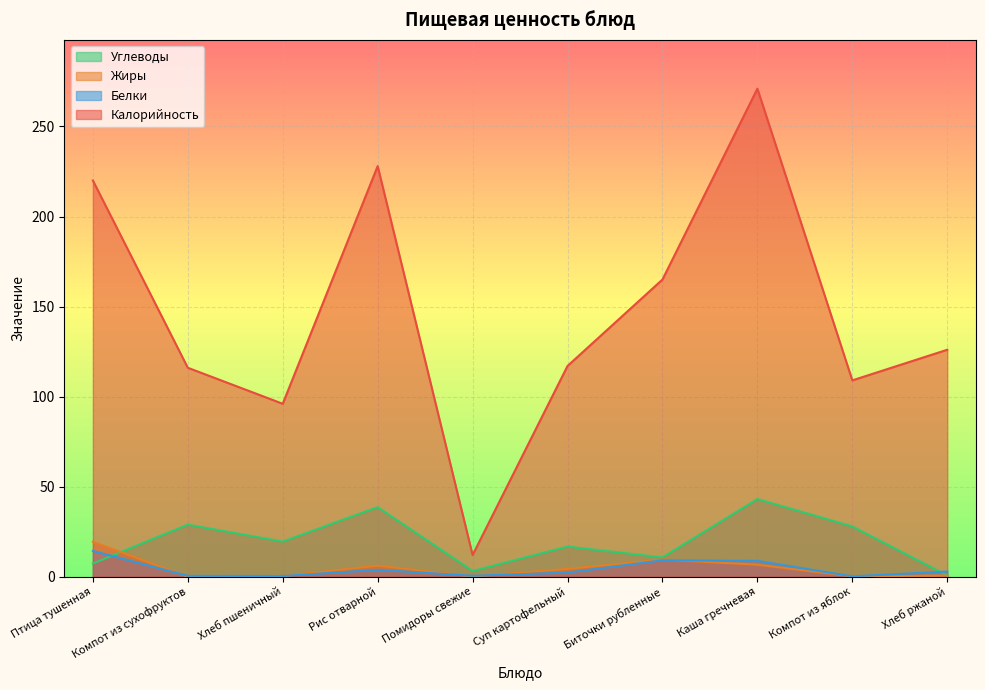

Is it true that Жиры equals 4.3 at Суп картофельный?

True